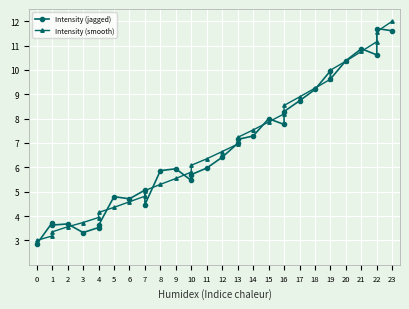

Reading left to right, extract all data points from this chart.

Intensity (jagged): 2.8	3.7	3.6	3.7	3.3	3.5	3.6	4.8	4.7	5.1	4.5	5.9	5.9	5.5	5.7	6.0	6.4	7.0	7.1	7.3	8.0	7.8	8.3	8.7	9.2	10.0	9.6	10.4	10.9	10.6	11.7	11.6
Intensity (smooth): 3.0	3.2	3.4	3.6	3.7	3.9	4.1	4.4	4.6	4.8	5.0	5.3	5.5	5.8	6.1	6.4	6.7	7.0	7.2	7.5	7.9	8.2	8.5	8.9	9.2	9.6	10.0	10.4	10.8	11.2	11.6	12.0